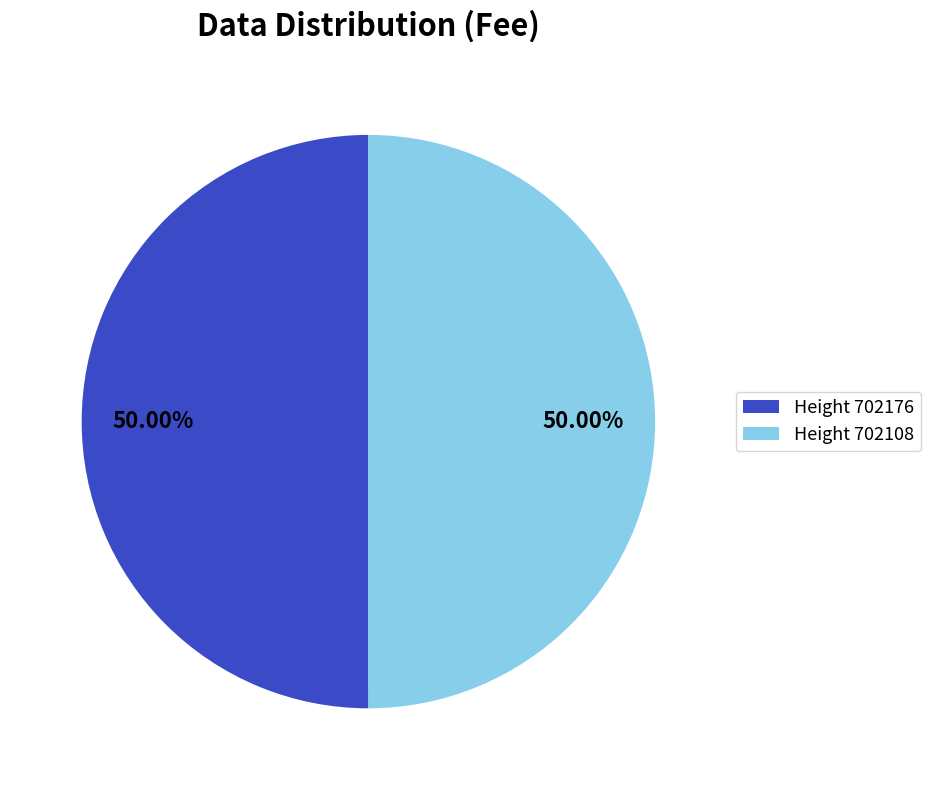

Do Height 702176 and Height 702108 together represent more than half of the pie?

Yes